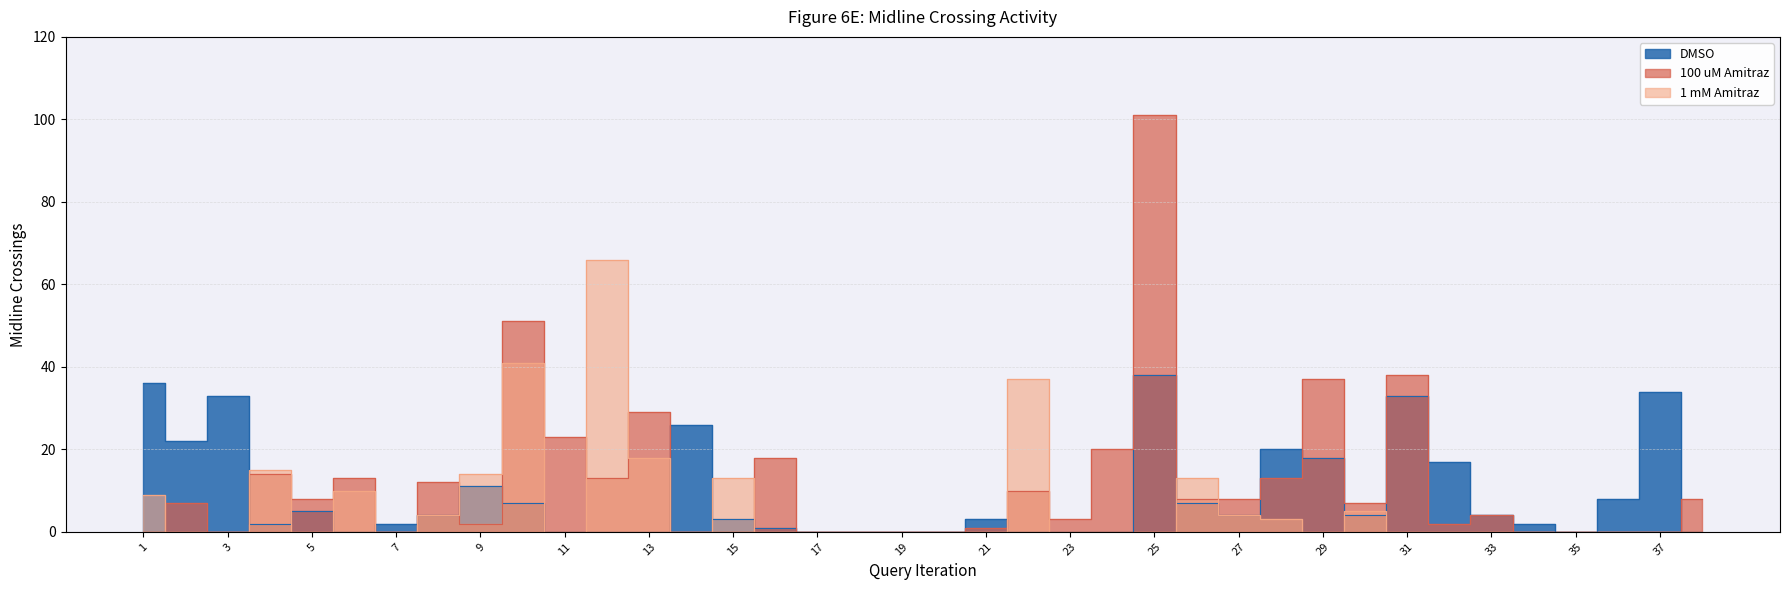

True or false: 1 mM Amitraz has more than 2 points higher than both neighbors.

True